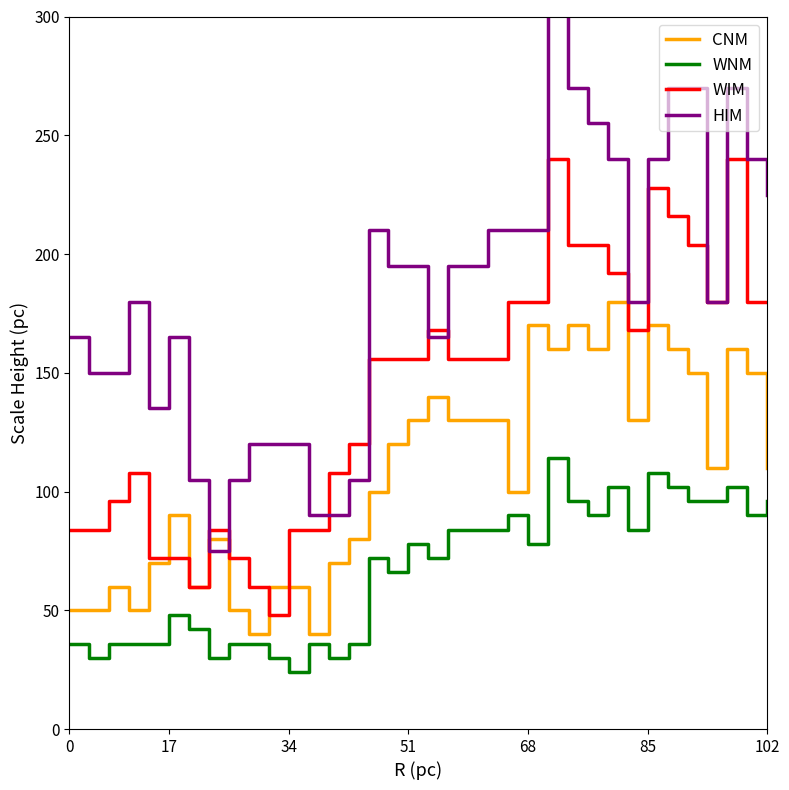

In HIM, how many points are lower than both neighbors (excluding endpoints)?

5